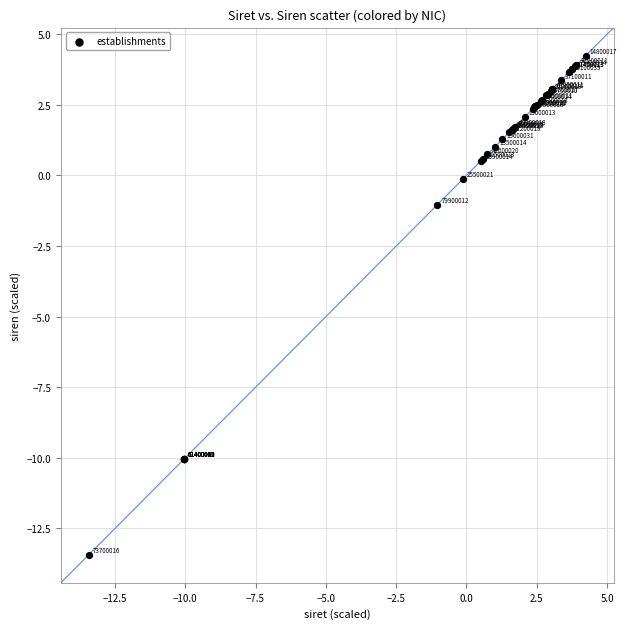

What Y value in the scatter plot is closest to -4?

-1.0